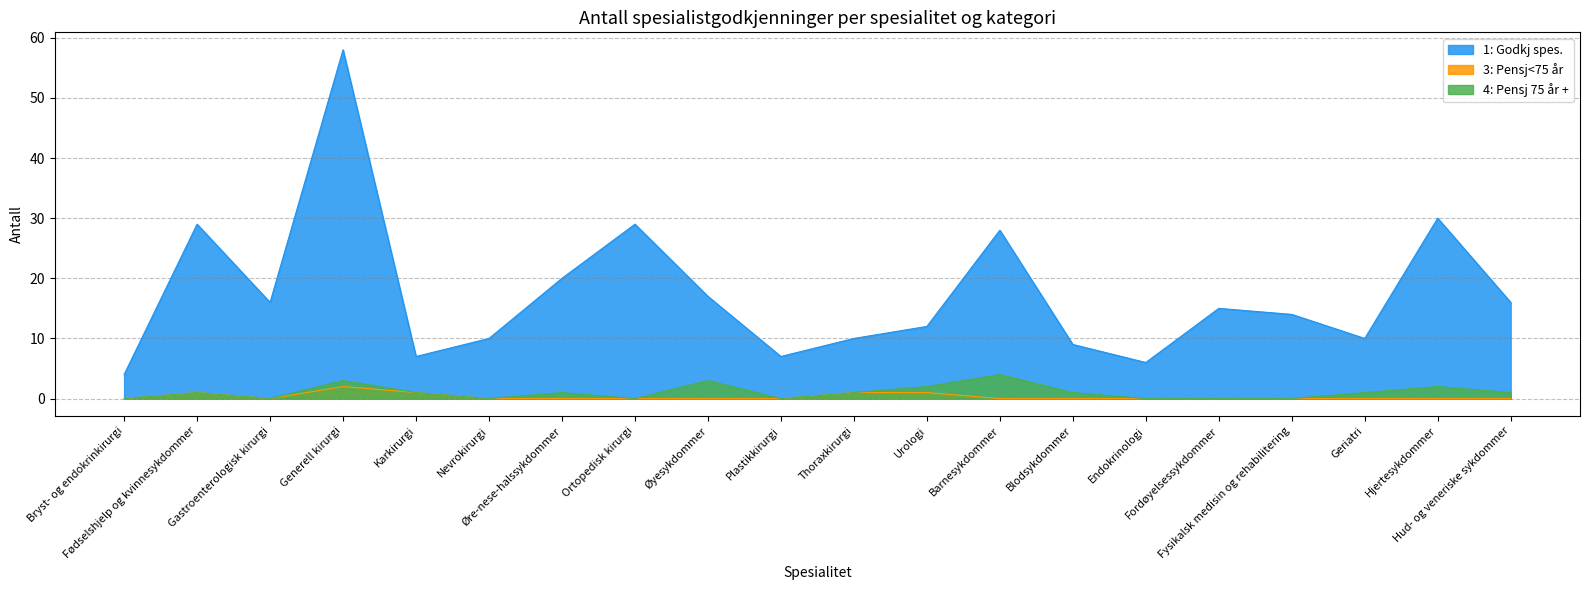

At which category is the sum across all series the highest?

Generell kirurgi